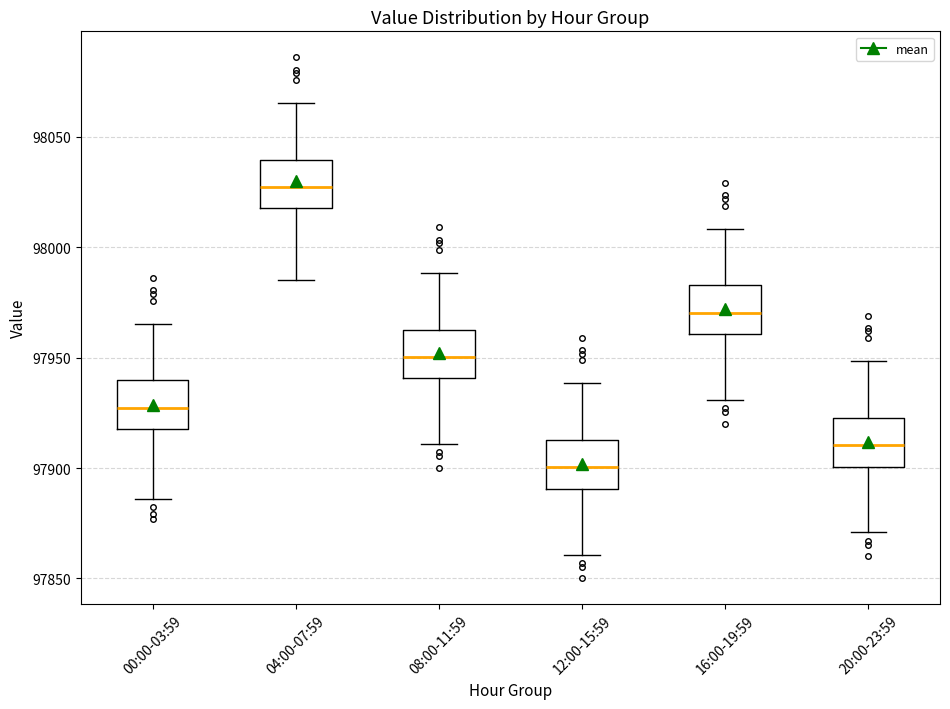

Which box has the highest median line?

04:00-07:59